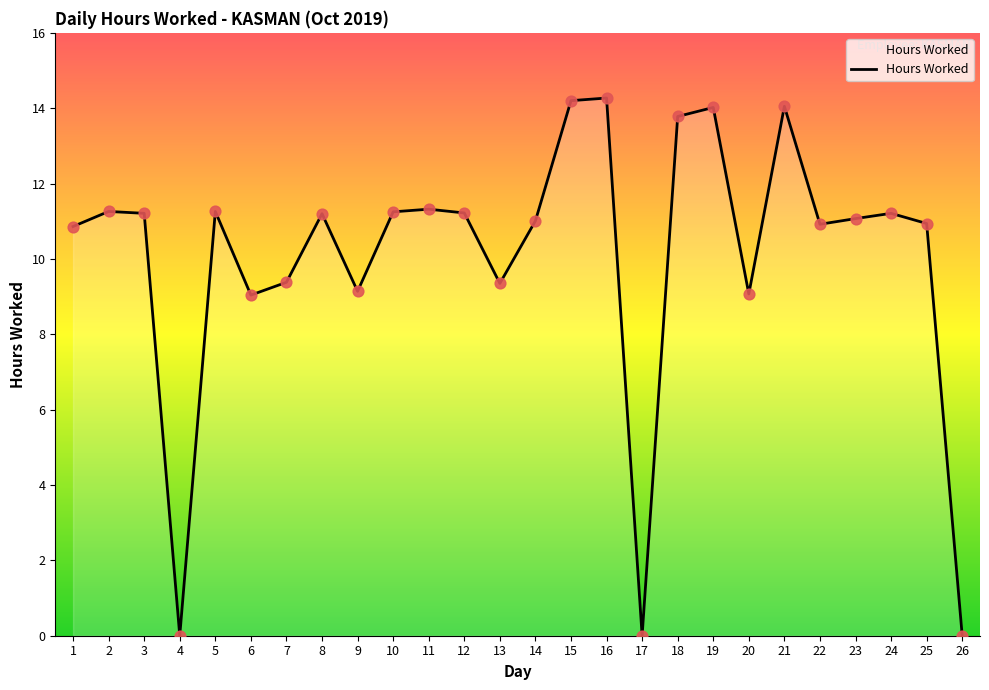

Approximately how many times larger is the value at 9 compared to 7?

1.0